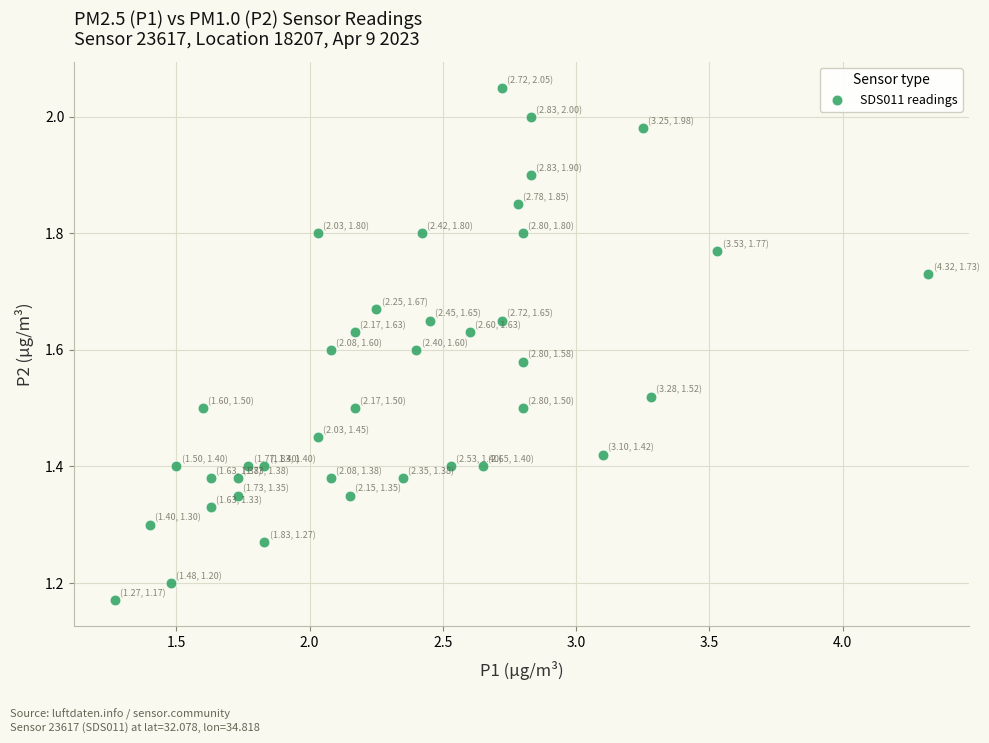

What is the range of X values (max minus min)?

3.1